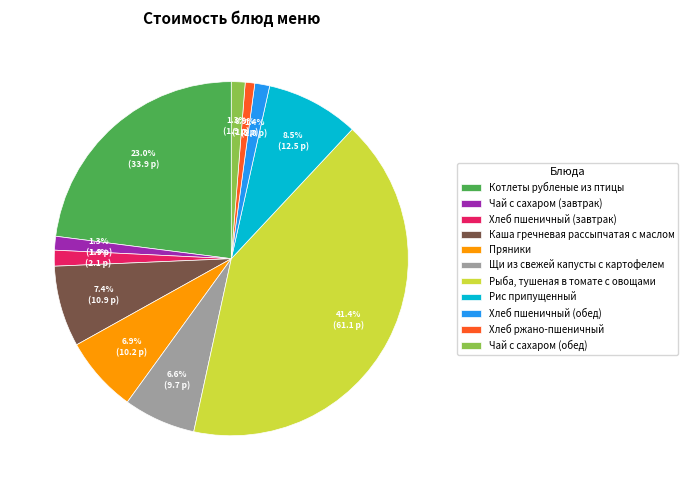

How many slices are in this pie chart?

11